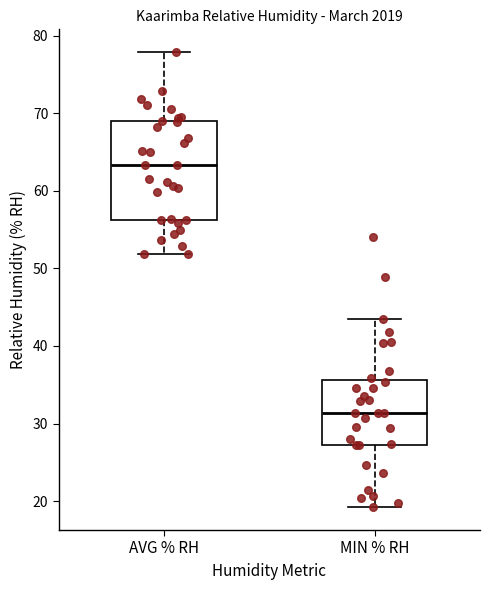

Reading left to right, transcribe this box plot: for each box, give where its median line is, the range the box spans, and where its two whiskers end, as read against the y-axis. The values are not printed on the chart, so give them approximately, as read against the axis.

AVG % RH: median 63, box 56 to 69, whiskers 52 to 78
MIN % RH: median 31, box 27 to 36, whiskers 19 to 44